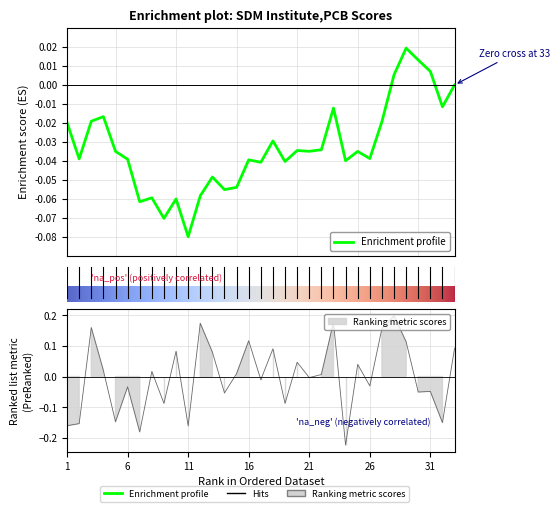

Reading left to right, list all the values displayed in this chart.

-0.2	-0.2	0.2	0.0	-0.1	-0.0	-0.2	0.0	-0.1	0.1	-0.2	0.2	0.1	-0.1	0.0	0.1	-0.0	0.1	-0.1	0.0	-0.0	0.0	0.2	-0.2	0.0	-0.0	0.2	0.2	0.1	-0.1	-0.0	-0.2	0.1